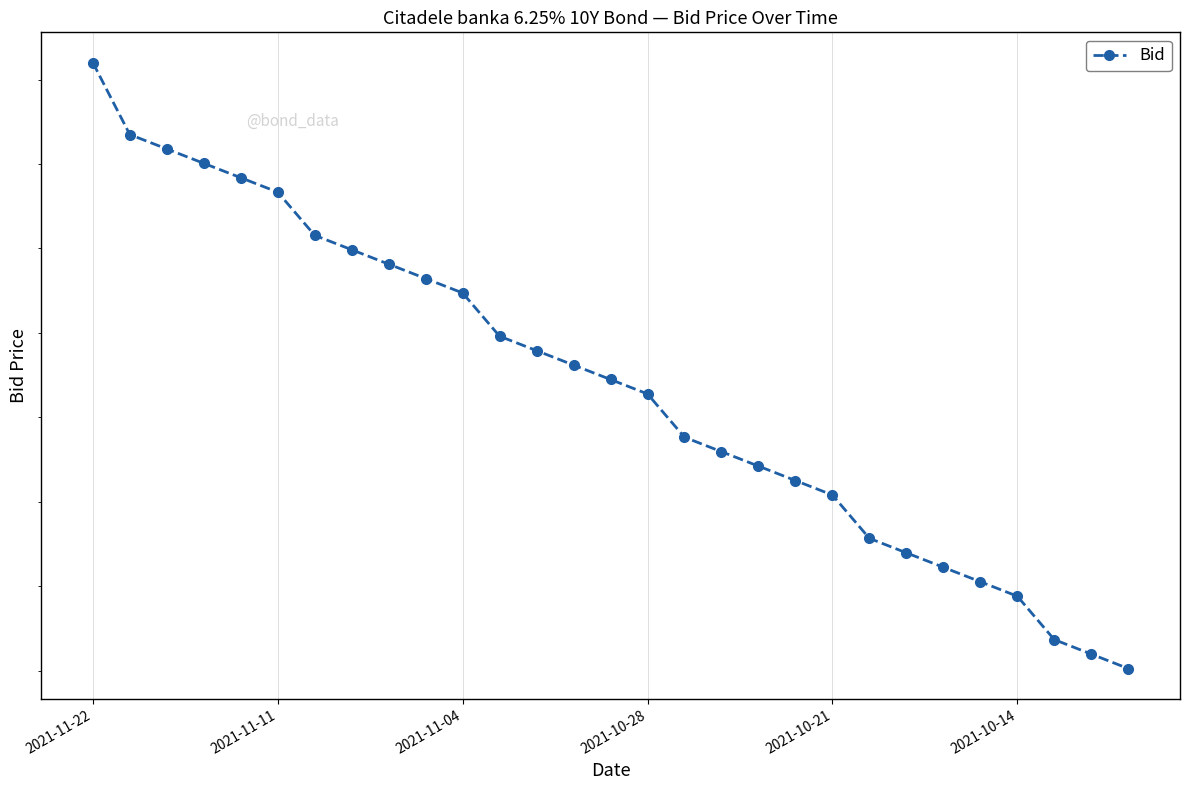

What is the change in value from 8 to 14?

-0.1